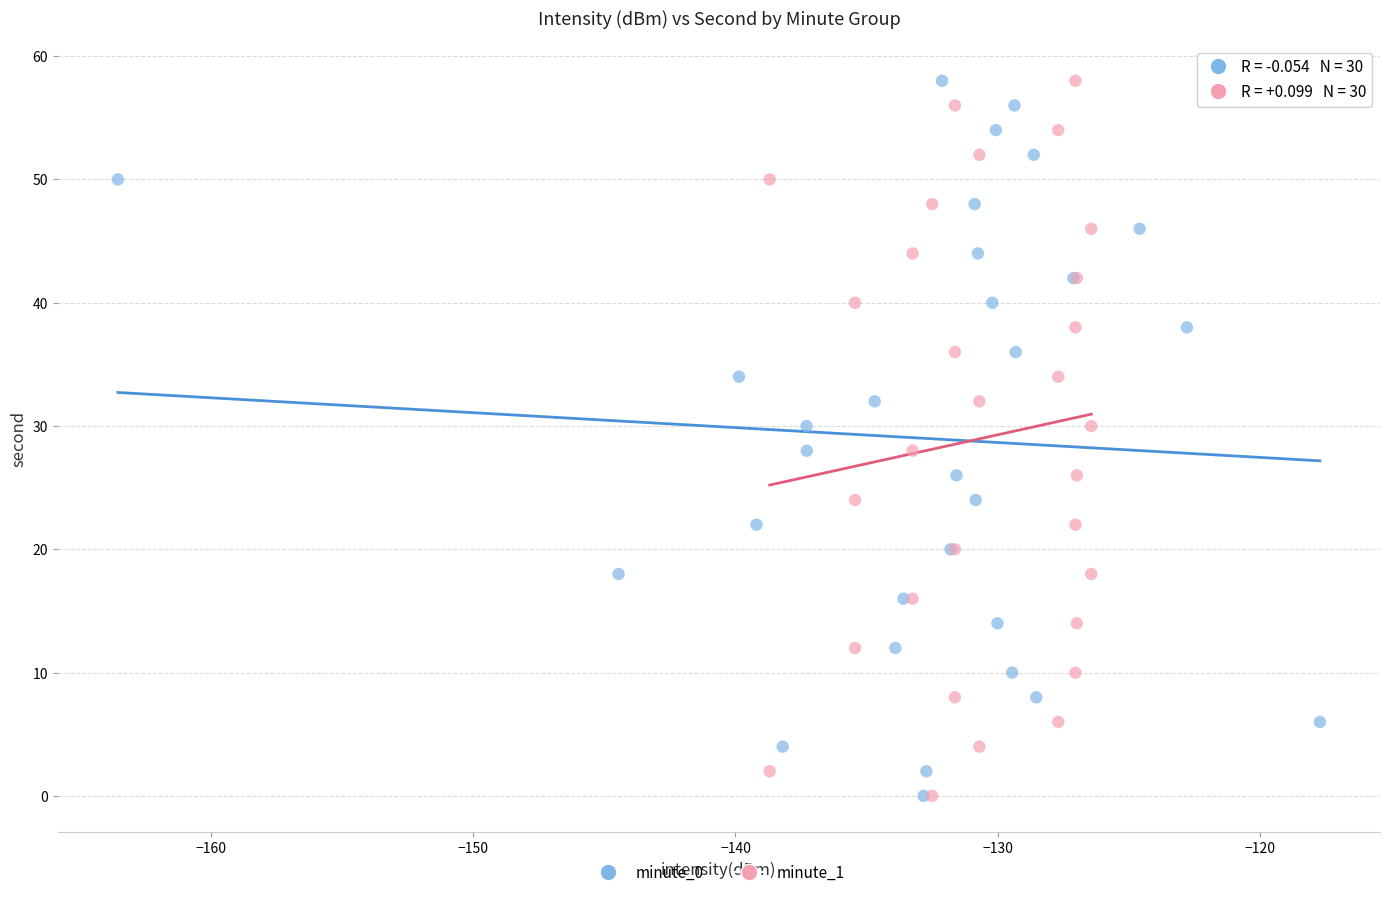

What are all the series names shown in the legend?

minute_0, minute_1